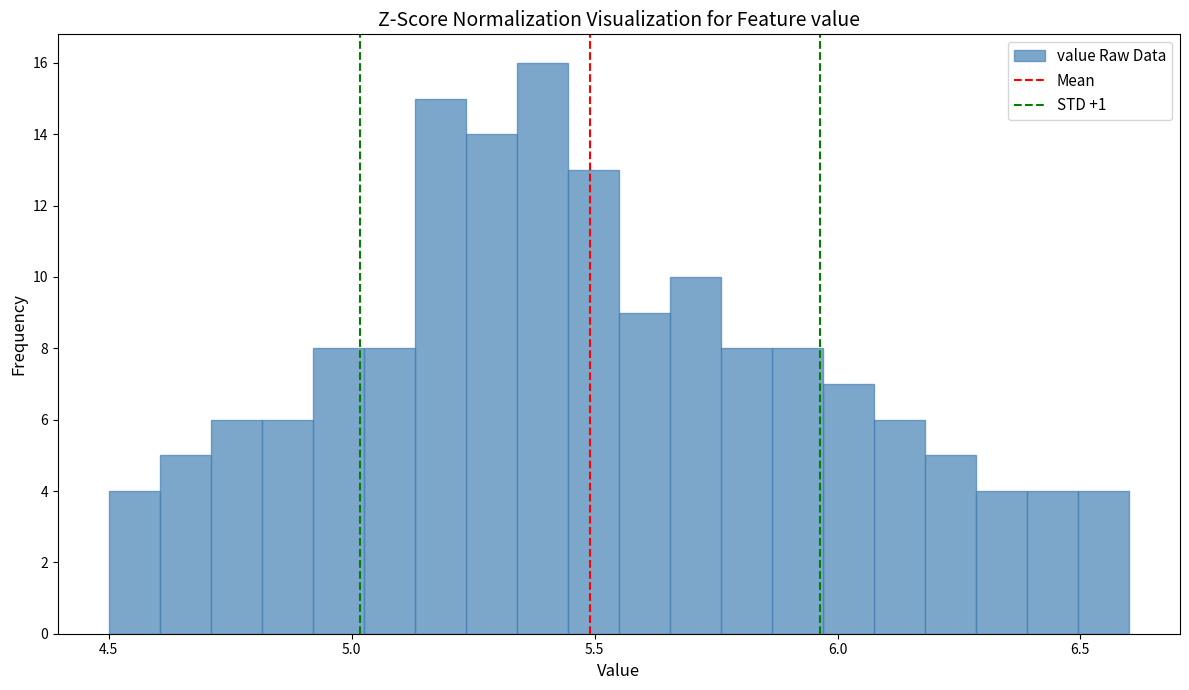

Read against the x-axis, roughly where is the centre of the tallest bar?

5.40